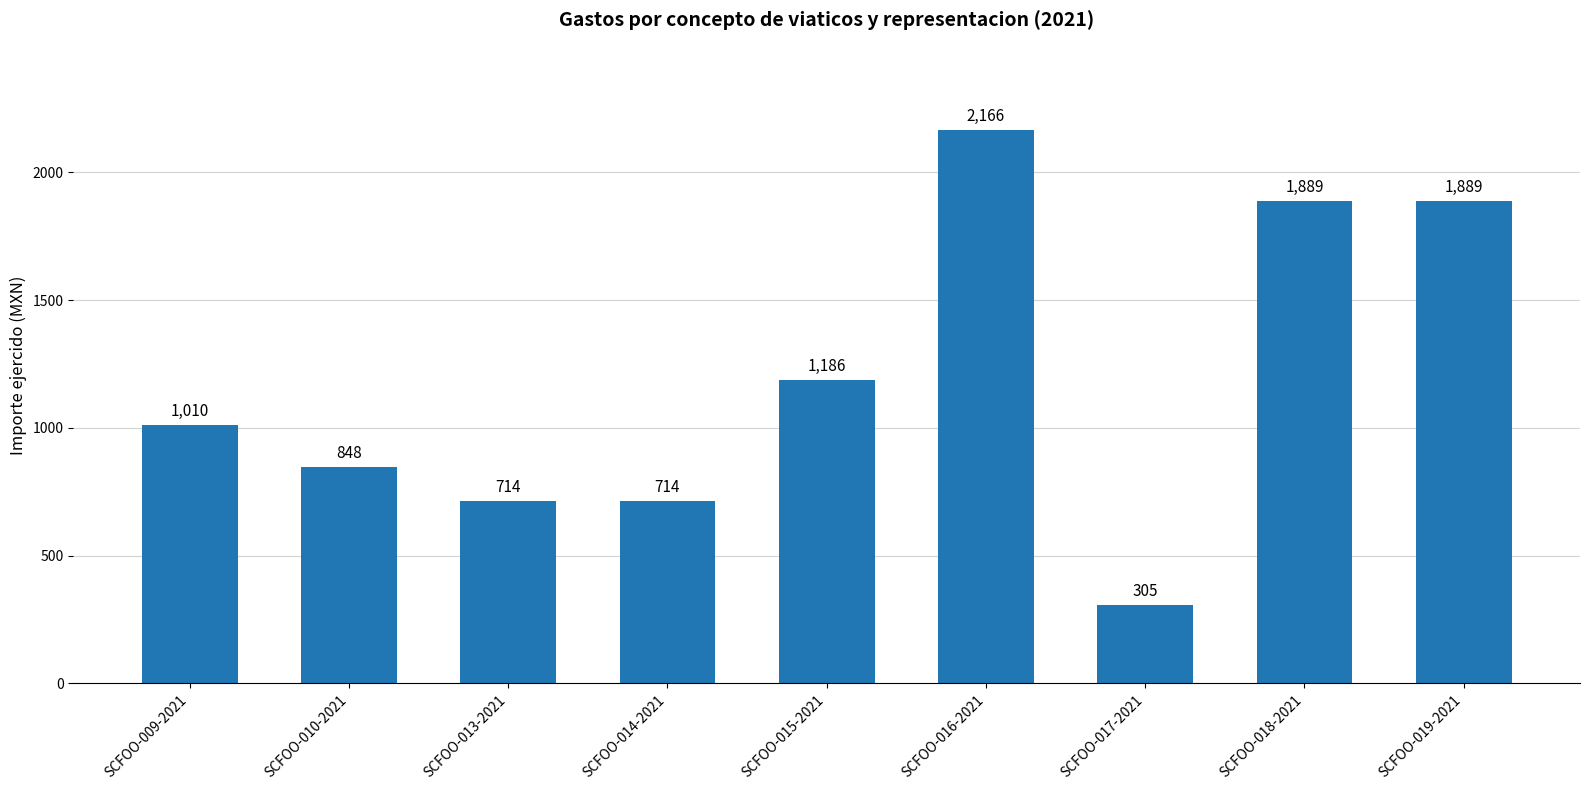

What is the maximum value shown in the chart?

2166